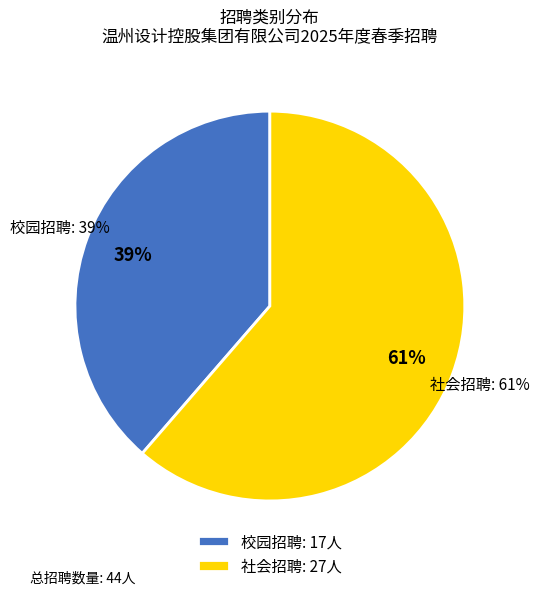

Which has a higher value, 校园招聘 or 社会招聘?

社会招聘